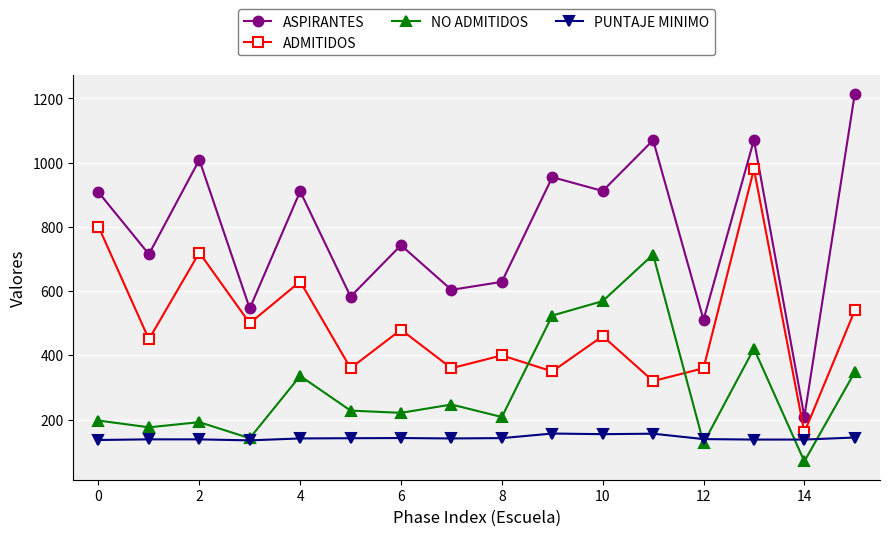

Which series has the largest total across all categories?

ASPIRANTES